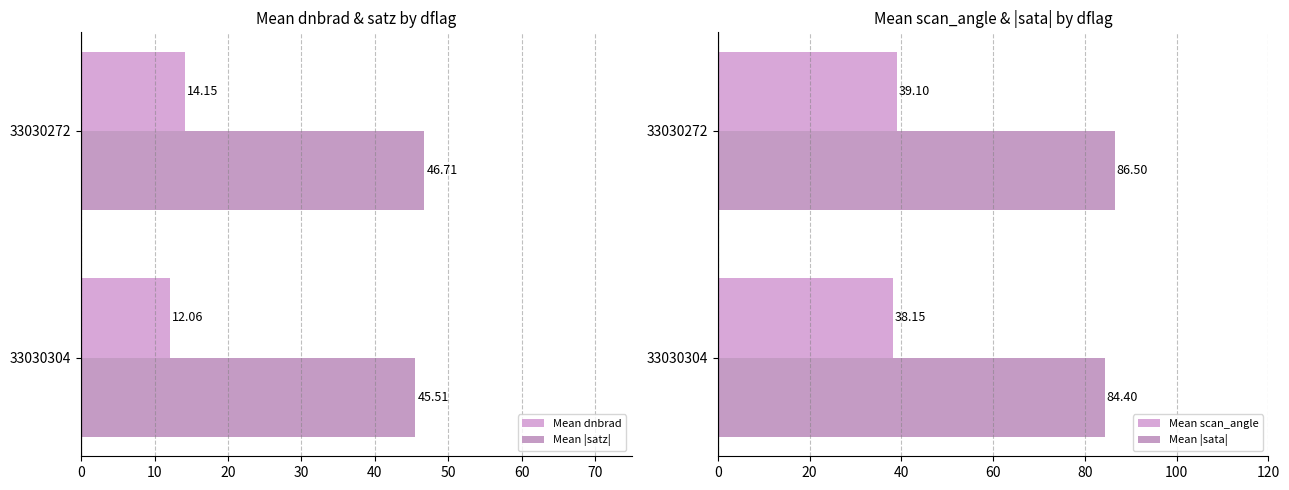

True or false: Mean scan_angle has a value of 38.1 at 0.

True